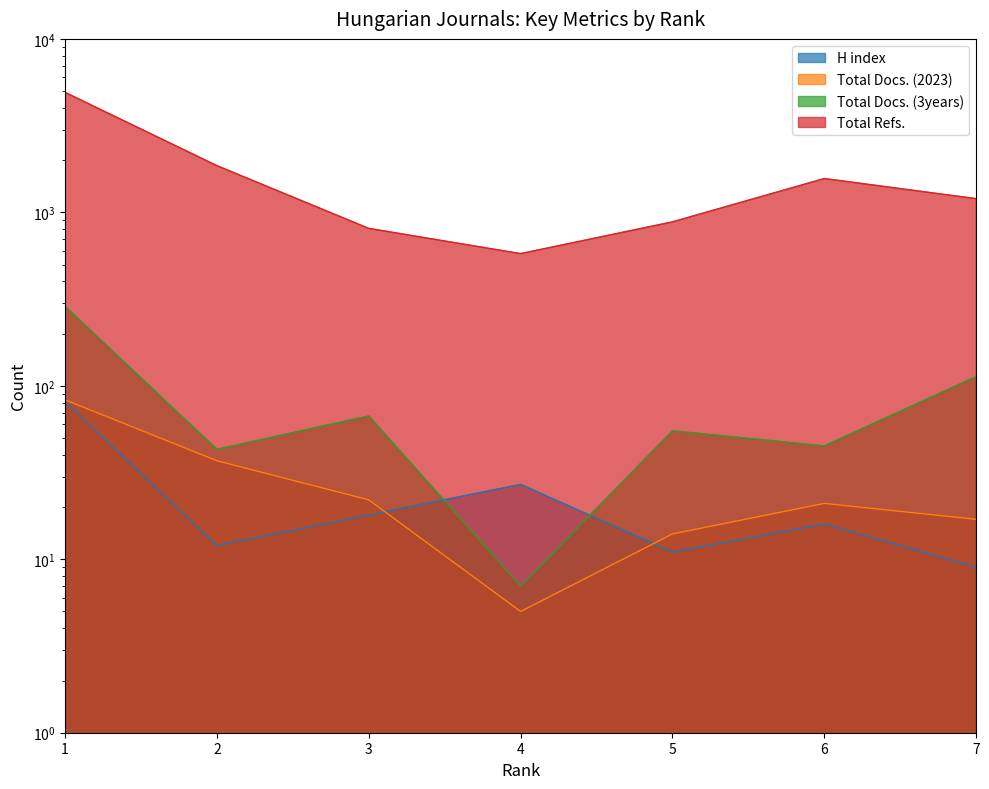

Read the Total Refs. value at 1.

4915